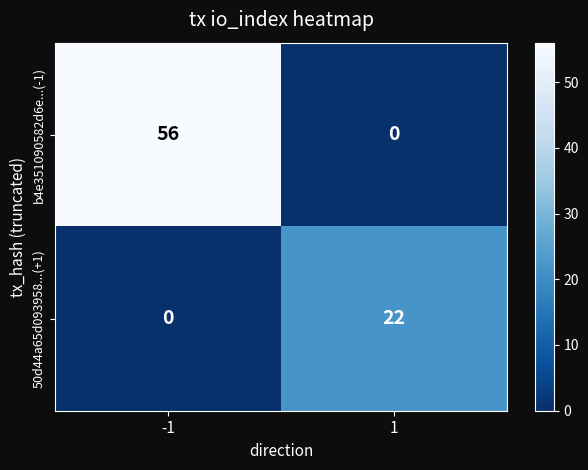

Is it true that 50d44a65d093958...(+1) equals 0 at -1?

True